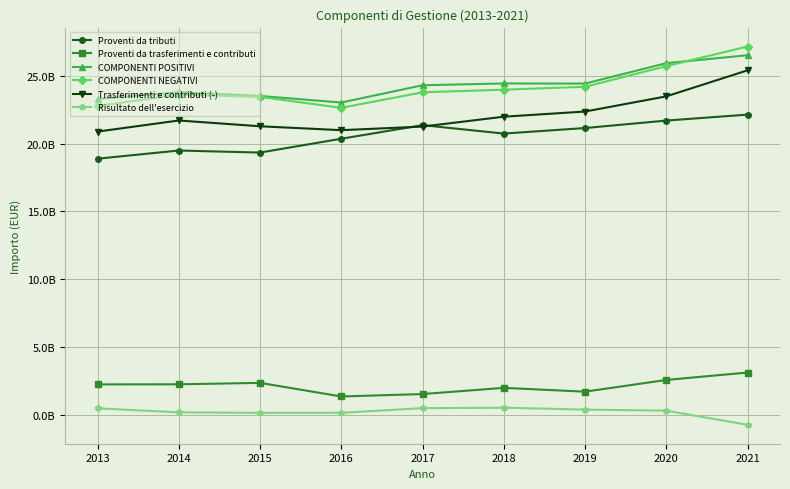

True or false: Proventi da tributi and Risultato dell'esercizio intersect in this chart.

False